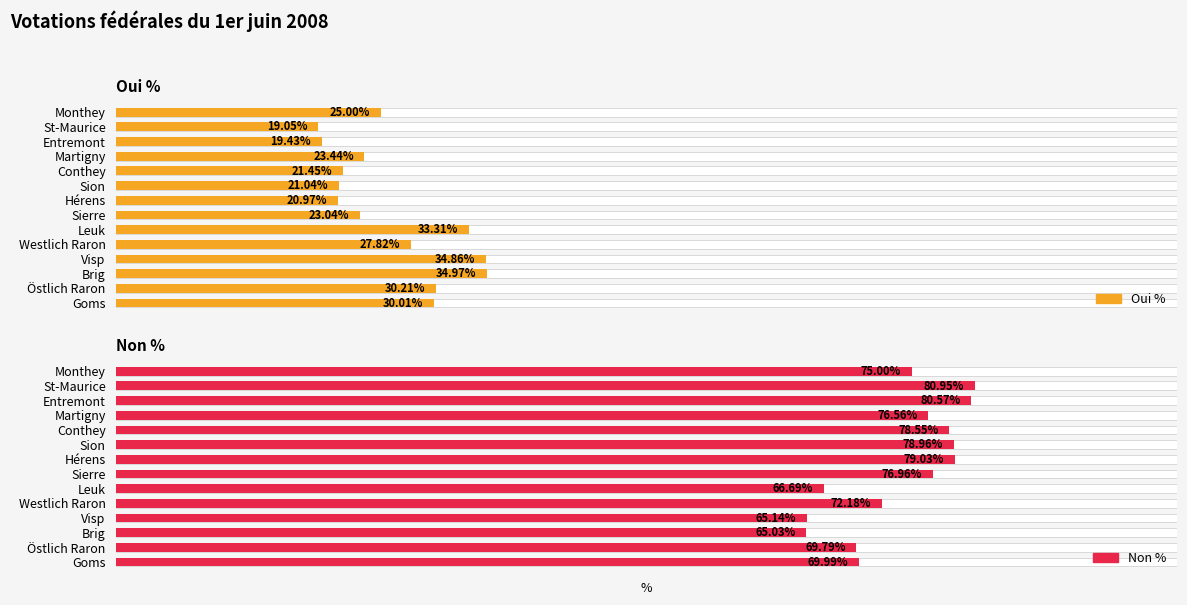

What is the value of the Oui % bar at the 2nd from the left?

30.2